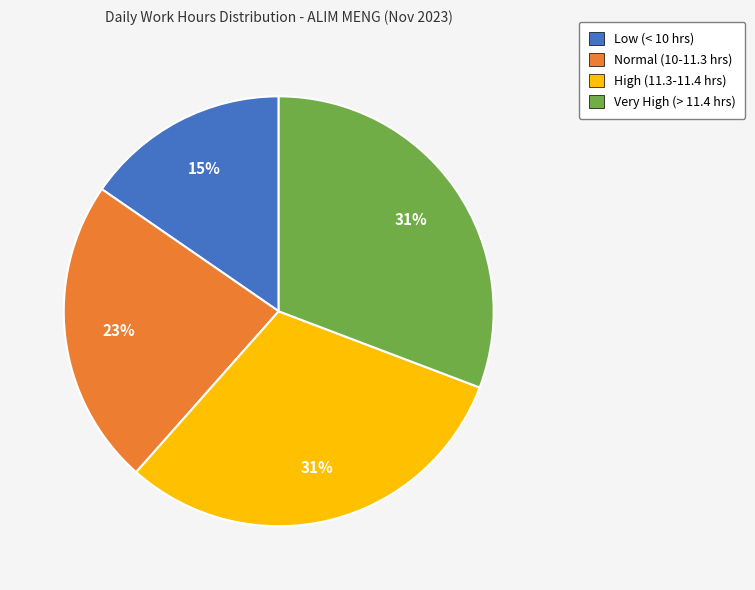

Does any single category account for the majority?

No